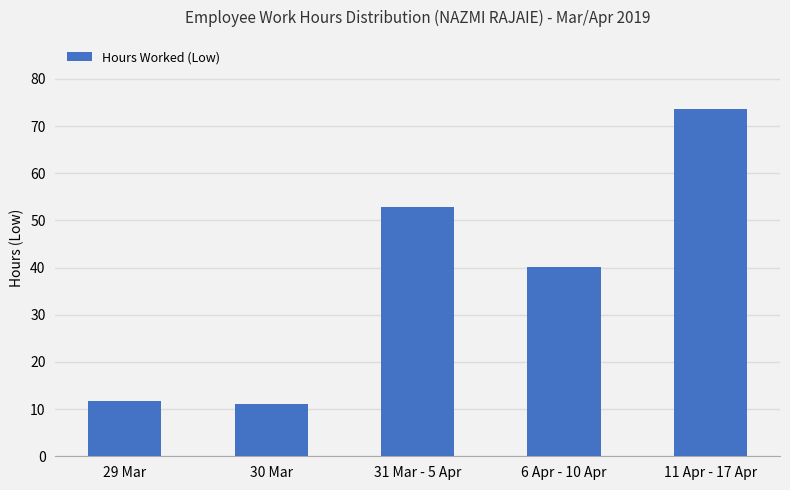

Does the chart contain stacked bars?

No